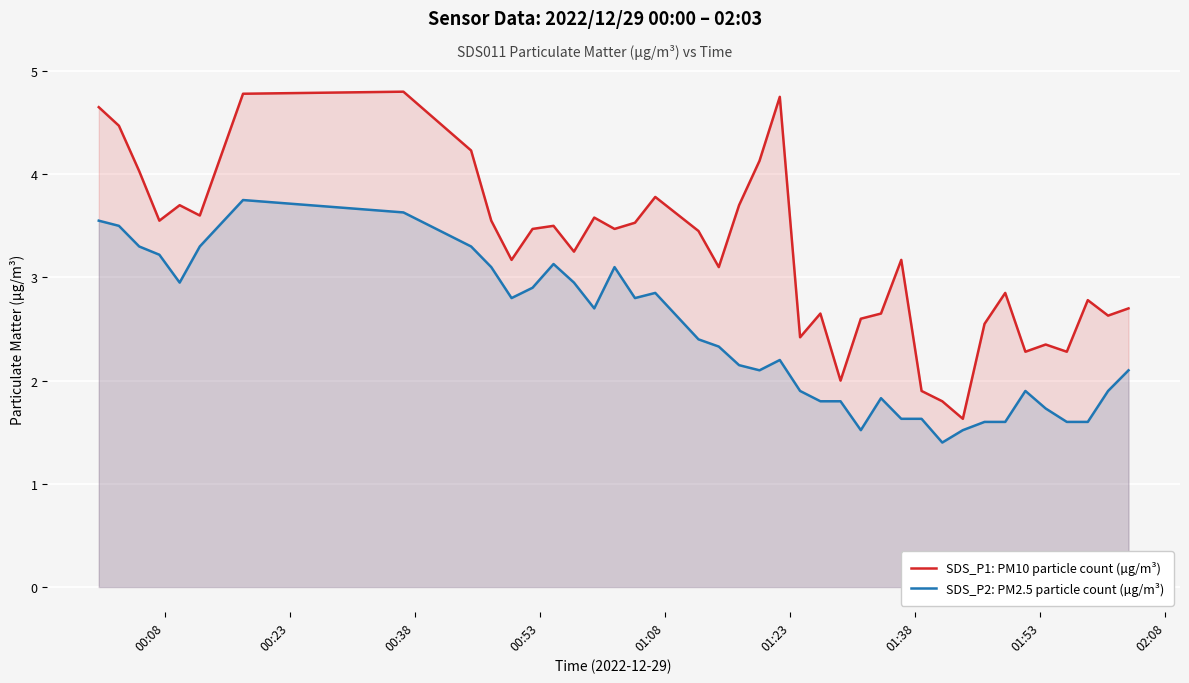

True or false: SDS_P2: PM2.5 particle count (µg/m³) and SDS_P1: PM10 particle count (µg/m³) intersect in this chart.

False